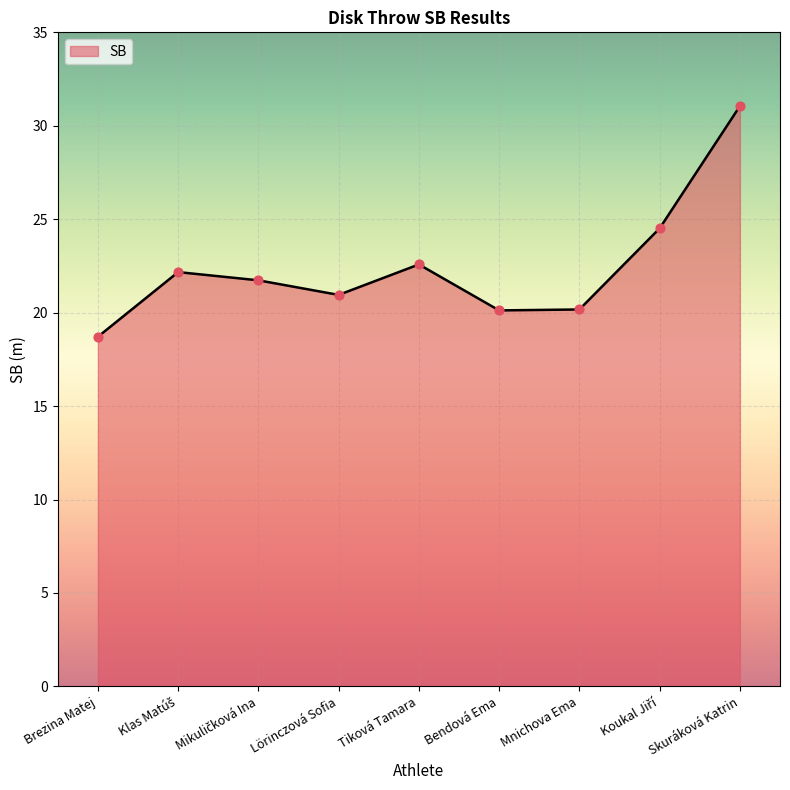

What is the change in value from Brezina Matej to Tiková Tamara?

+3.9